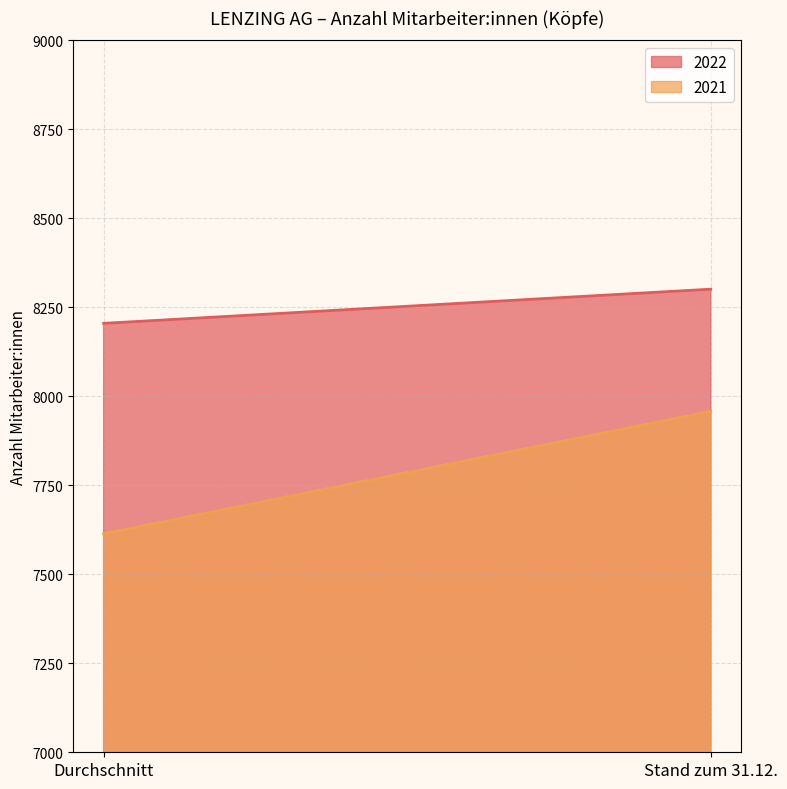

True or false: 2021 has a value of 12320 at Stand zum 31.12..

False